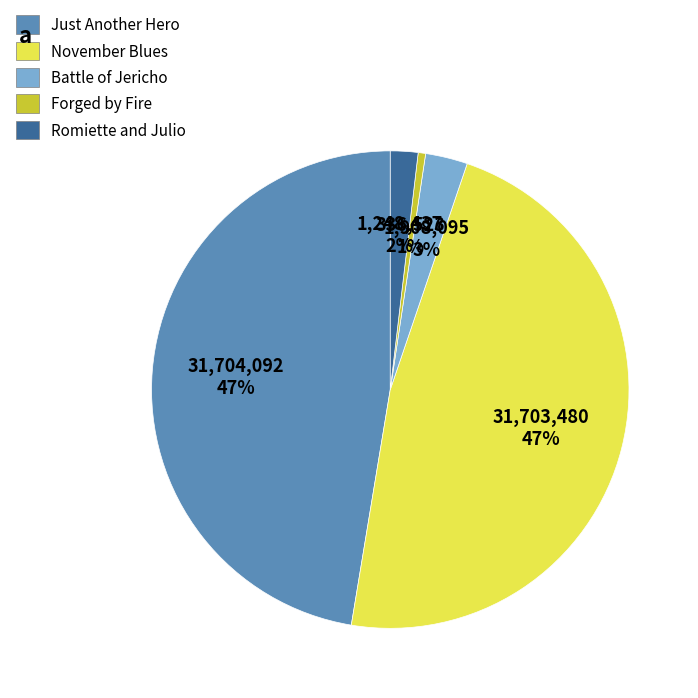

Is Romiette and Julio the majority of the pie?

No